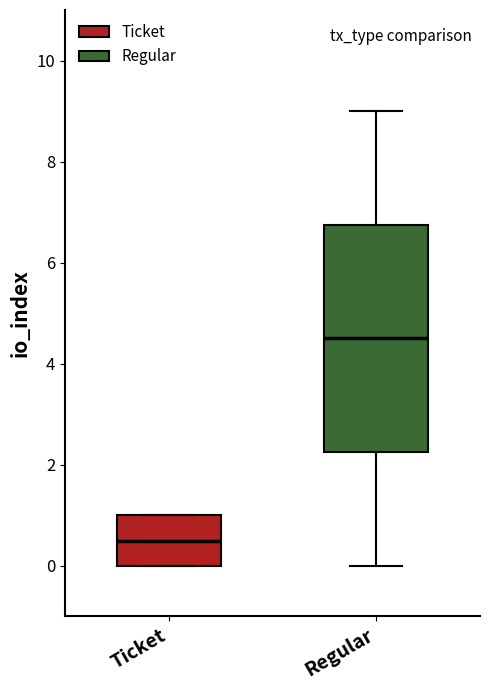

Comparing the boxes themselves (not the whiskers), which one is the tallest?

Regular